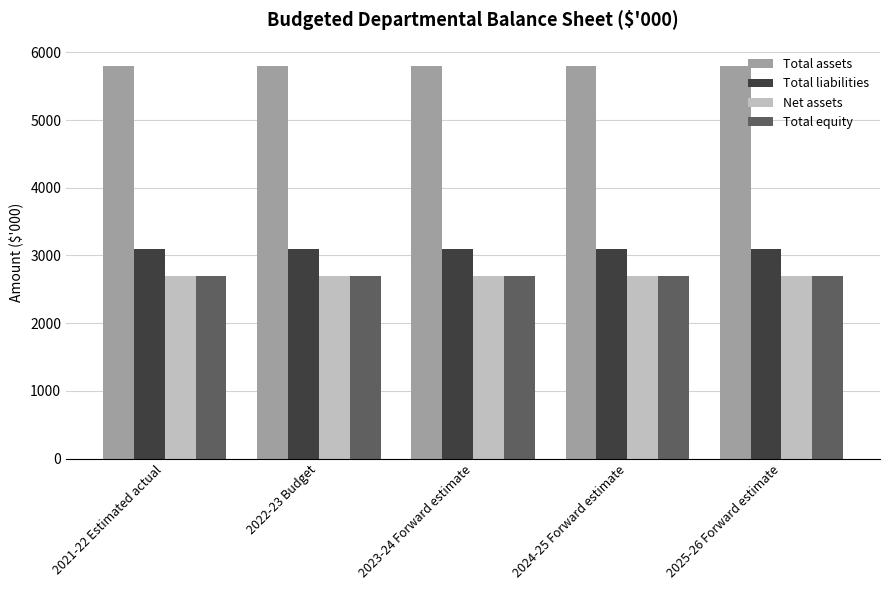

What value does the Total liabilities series have at 2021-22 Estimated actual?

3102